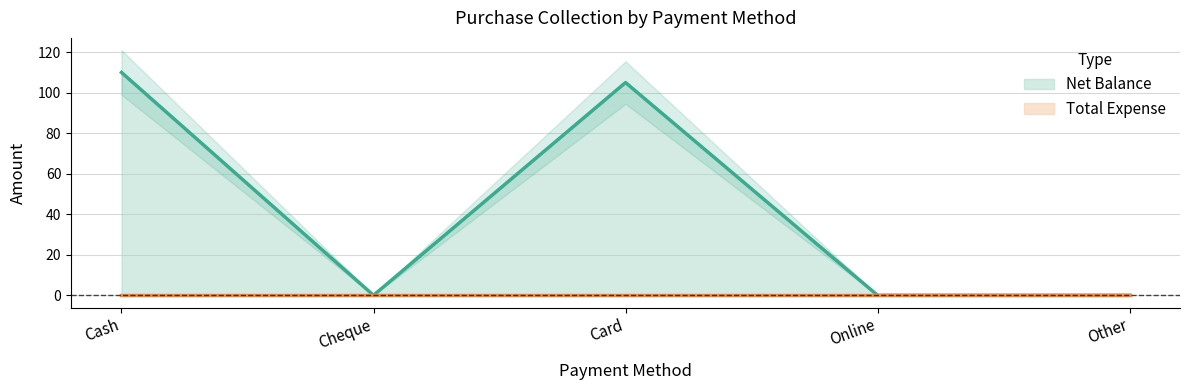

True or false: the data shows 166 at Card.

False